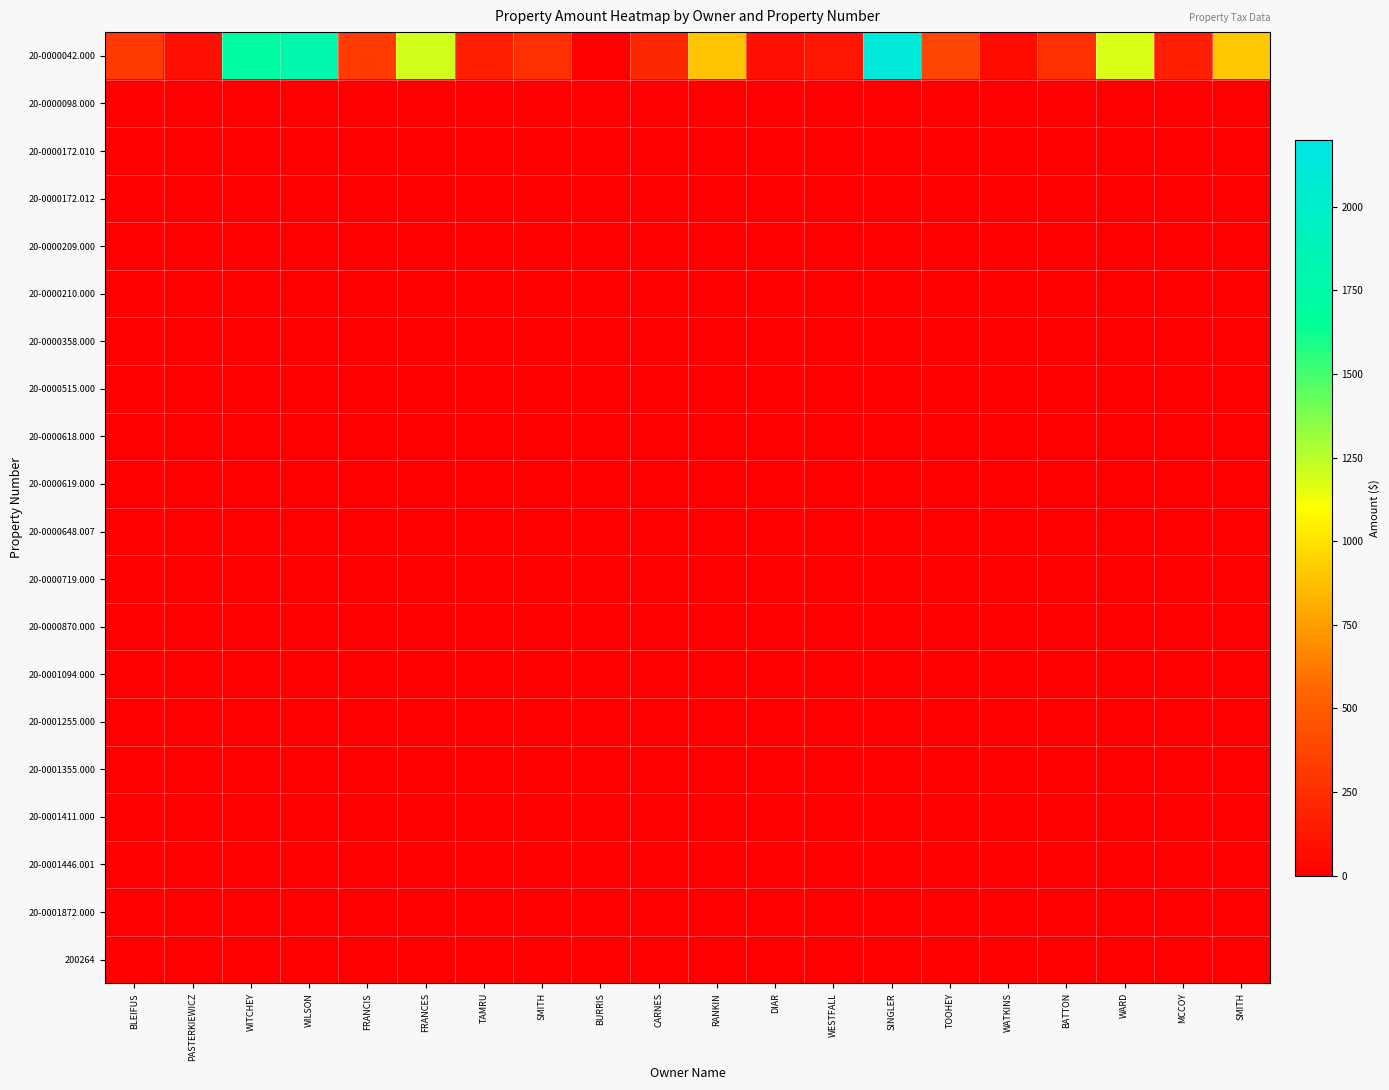

How many distinct data groups are displayed?

20